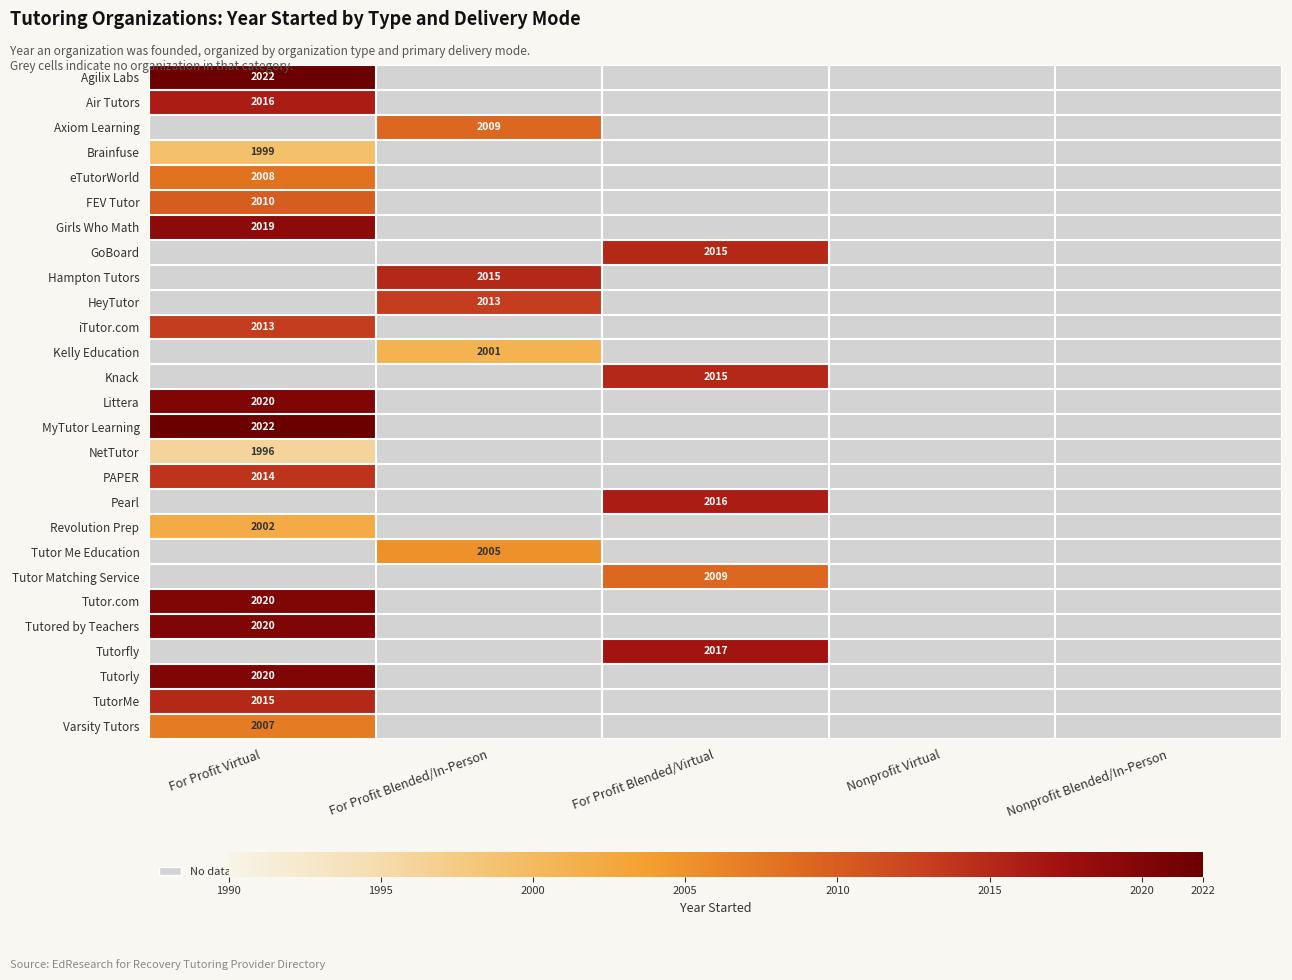

Is it true that Agilix Labs equals 1384 at For Profit Virtual?

False